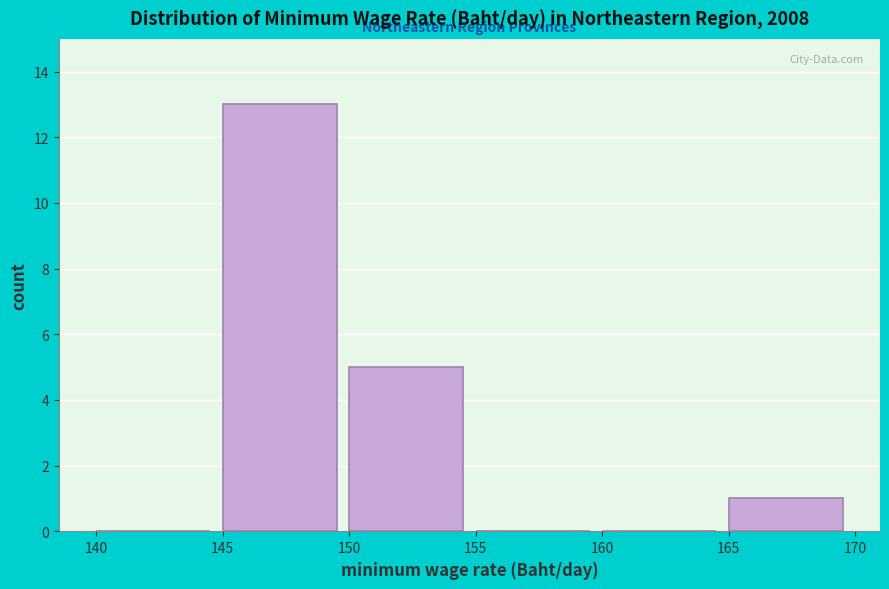

Over which range of the x-axis is the bar tallest?

145 to 150